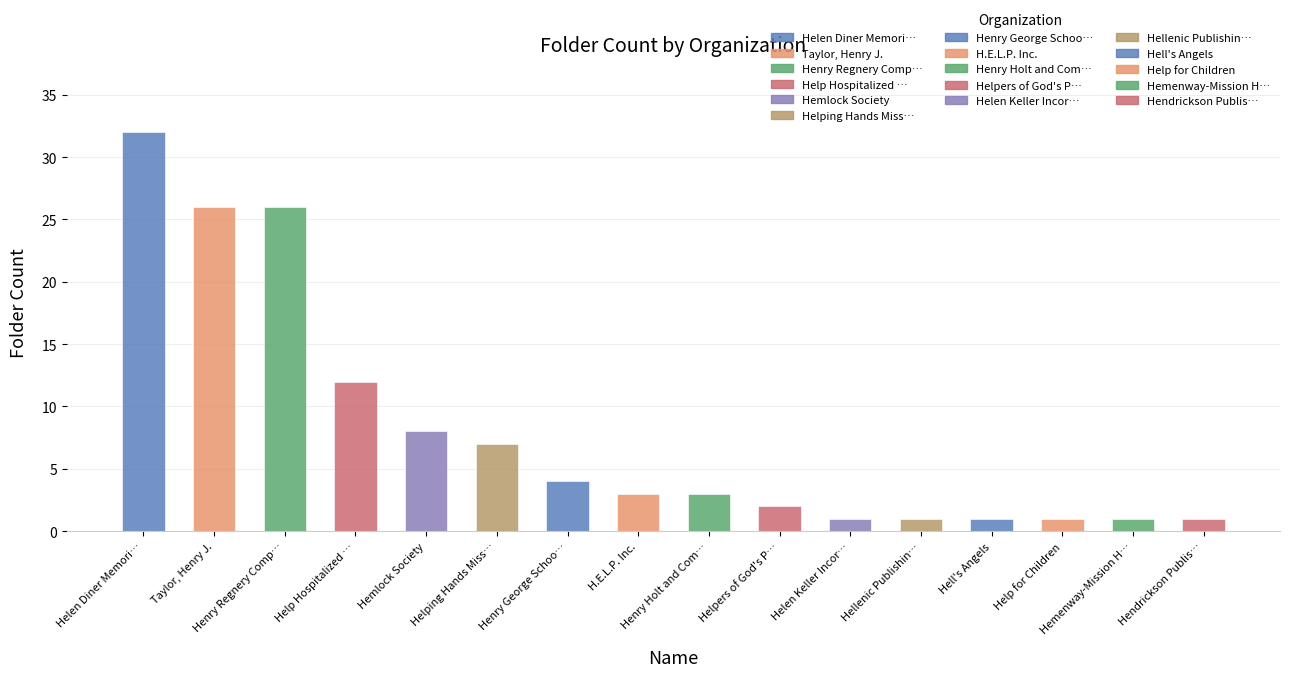

What is the average value?

8